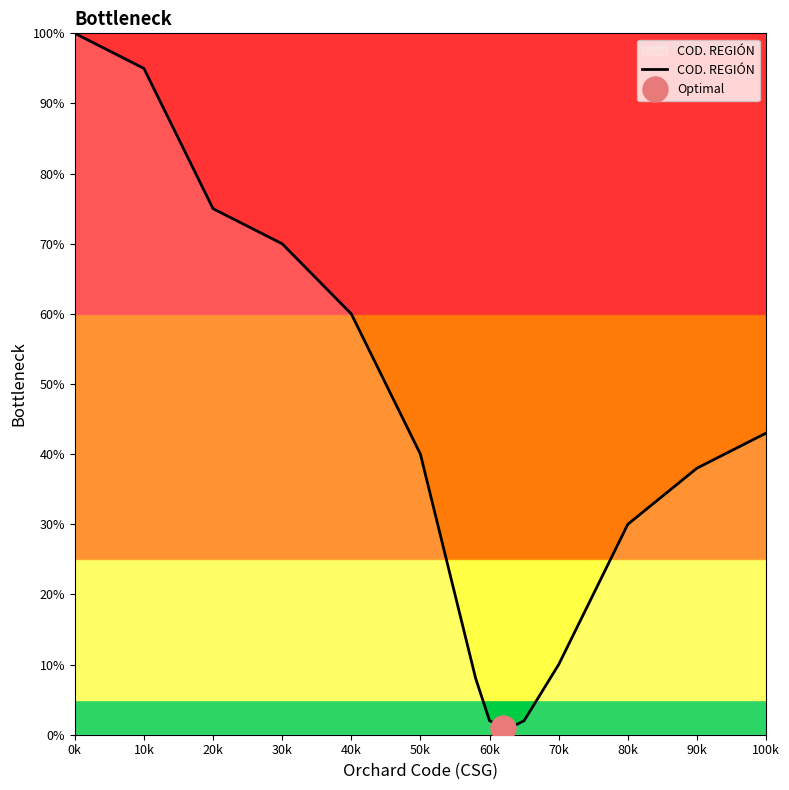

The value of COD. REGIÓN at 80k is 54. True or false?

False